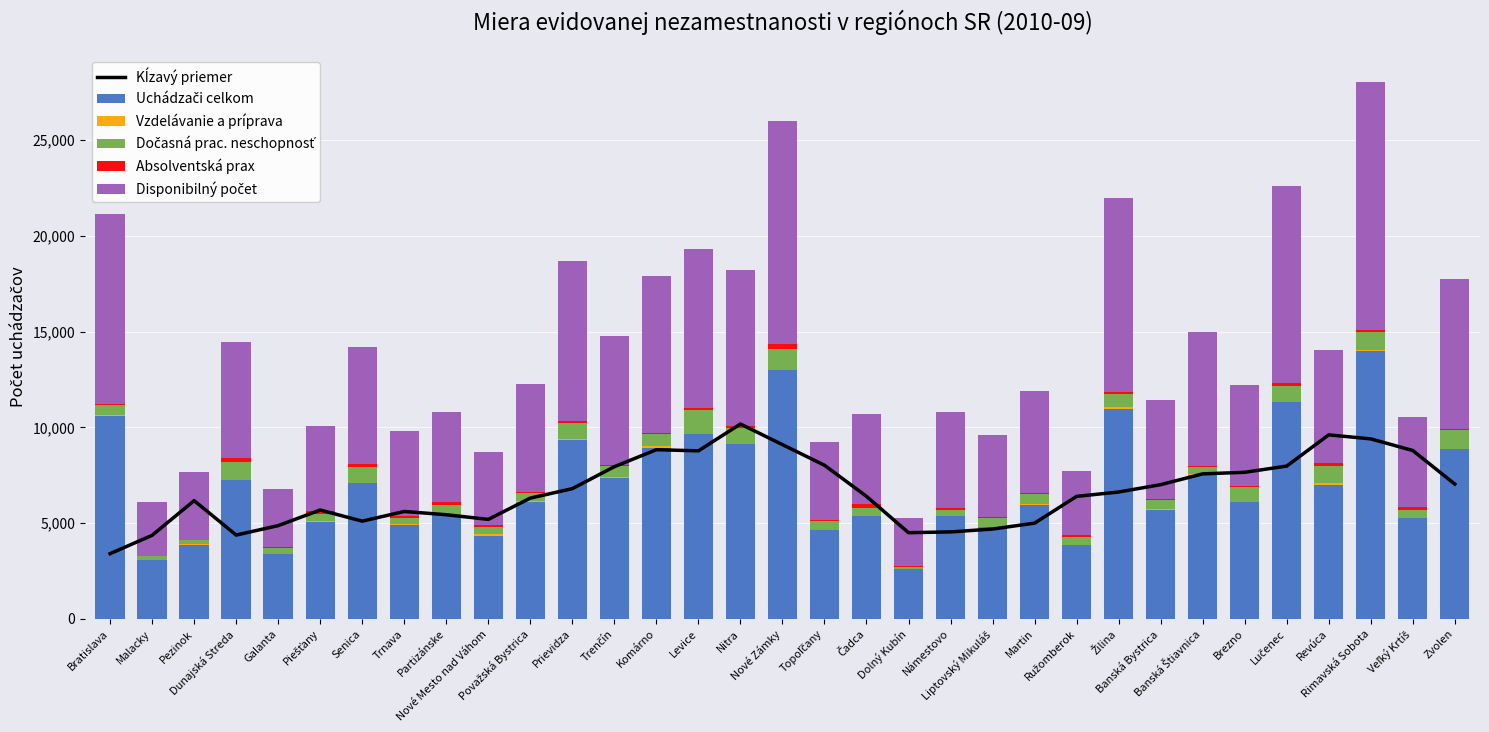

True or false: Vzdelávanie a príprava has a value of 0.0 at Dolný Kubín.

True